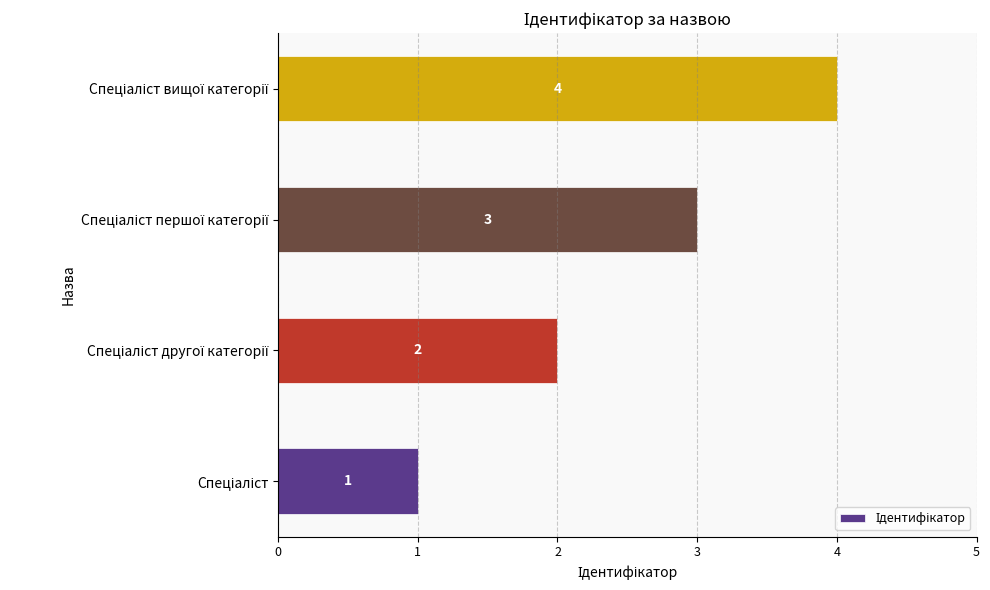

How many values are between 2 and 4?

3